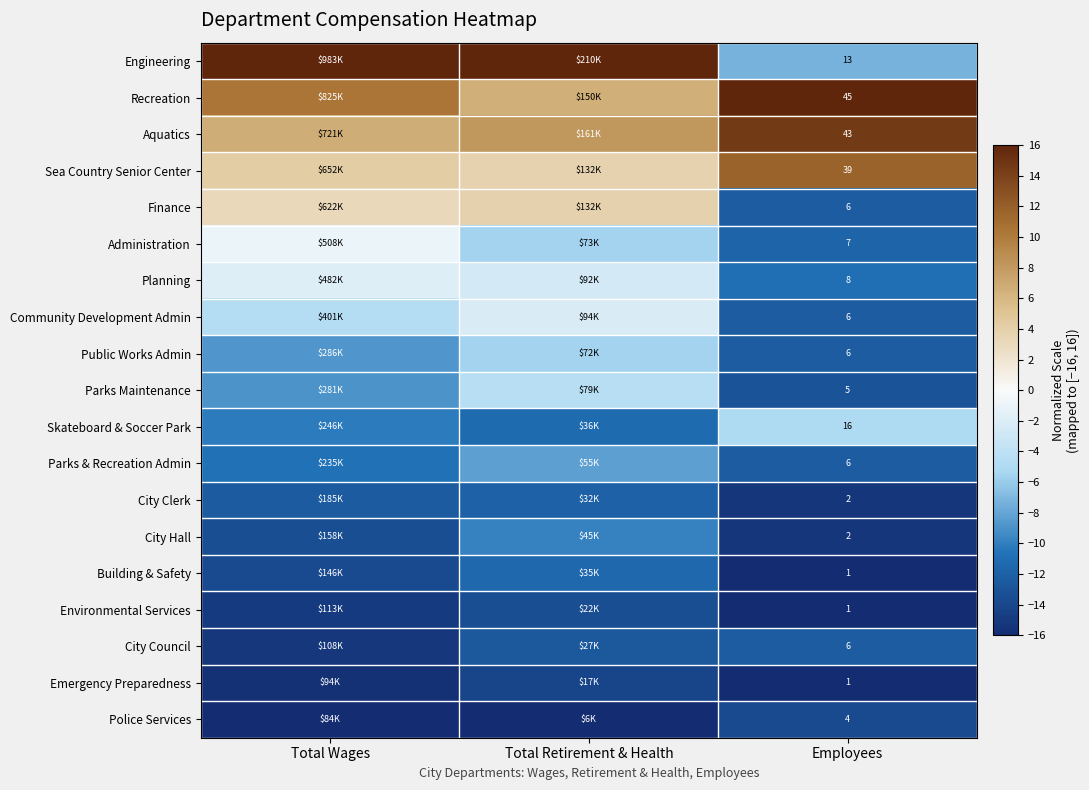

At Total Wages, list the series in order from largest to smallest.

Engineering, Recreation, Aquatics, Sea Country Senior Center, Finance, Administration, Planning, Community Development Admin, Public Works Admin, Parks Maintenance, Skateboard & Soccer Park, Parks & Recreation Admin, City Clerk, City Hall, Building & Safety, Environmental Services, City Council, Emergency Preparedness, Police Services